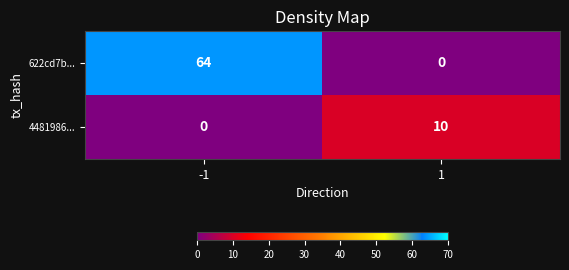

What is the total value across all series at 1?

10